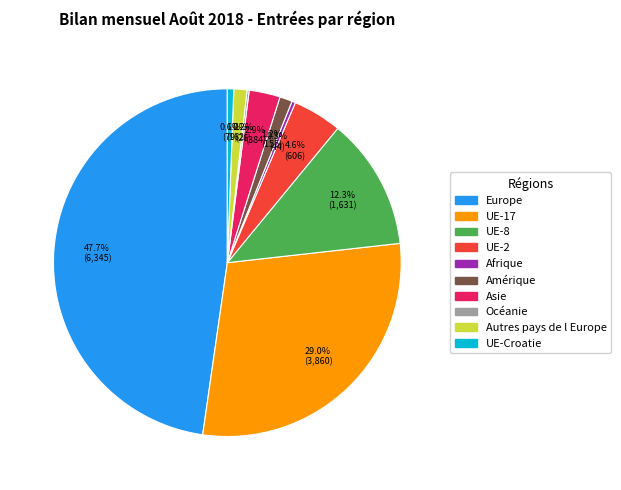

Which has a higher value, UE-Croatie or Autres pays de l Europe?

Autres pays de l Europe